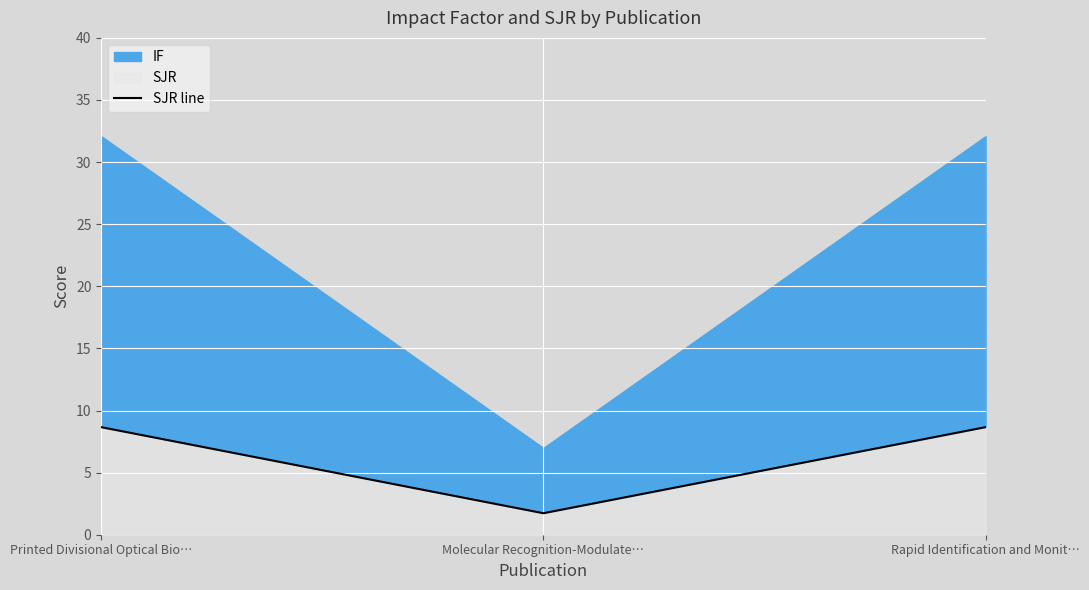

Is it true that the value at Printed Divisional Optical Bio… is 8.7?

True